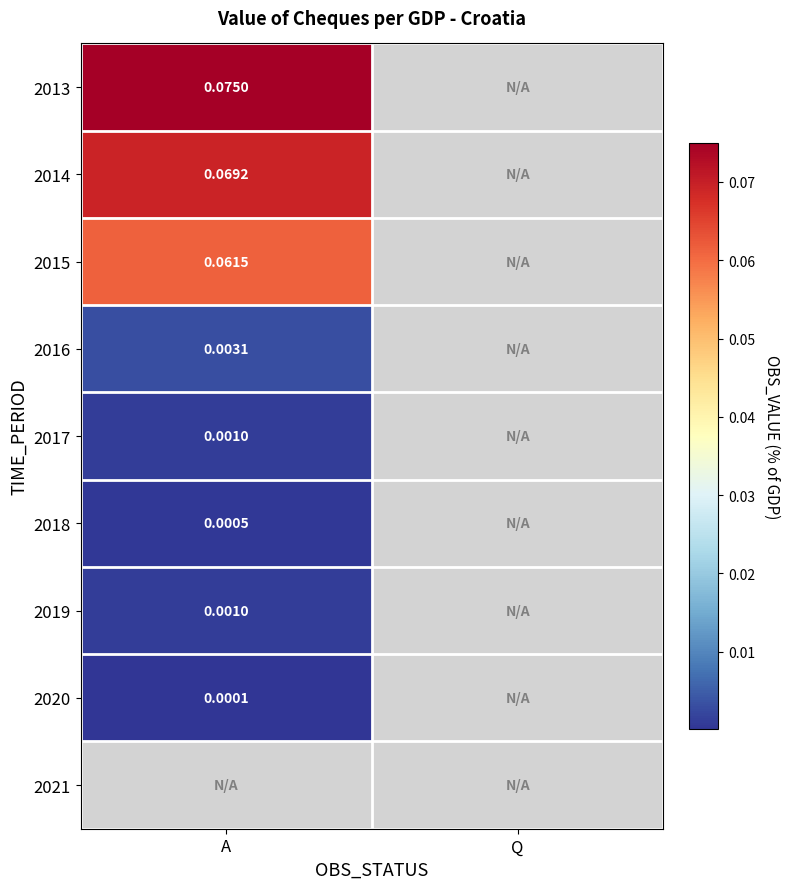

The 2016 series shows 0.0 at A. True or false?

False